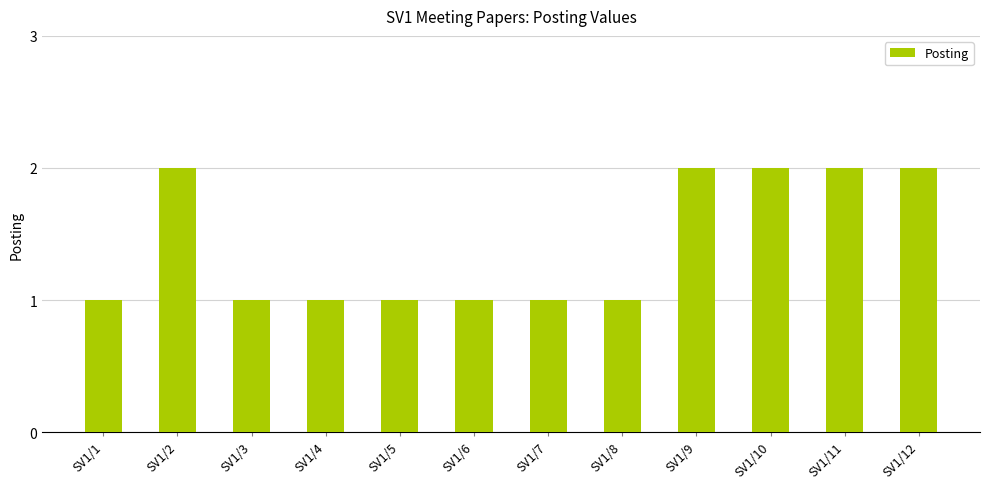

Which has a higher value, SV1/4 or SV1/2?

SV1/2